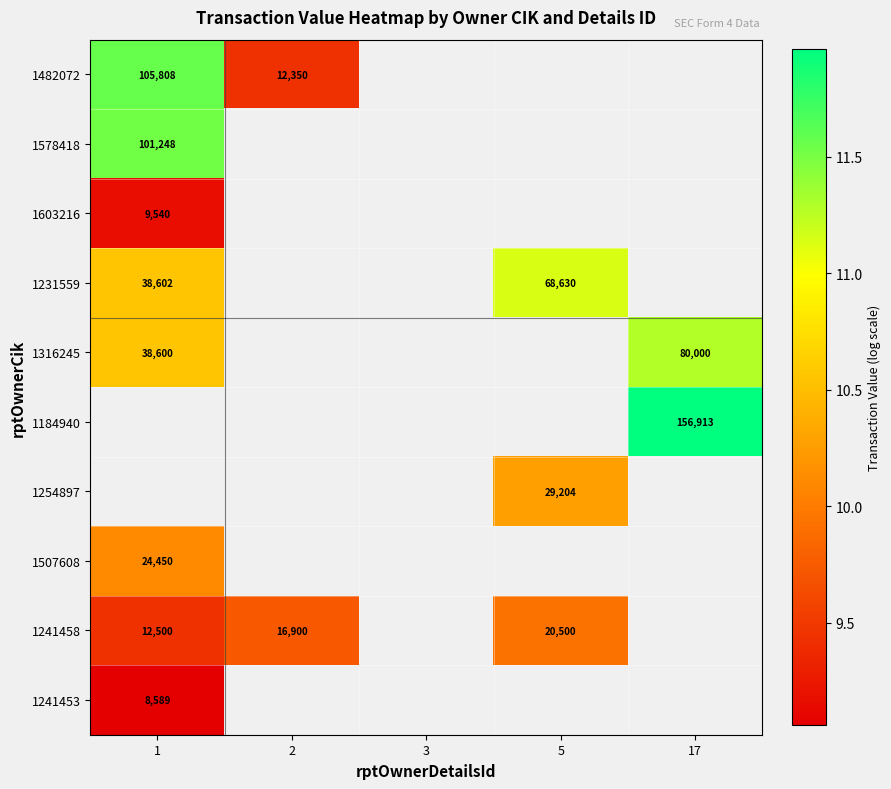

What is the spread (max minus min) of values at 2?

0.3